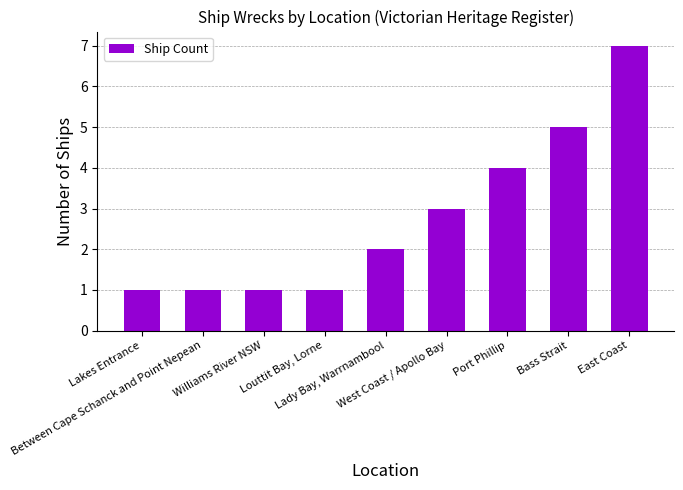

What is the ratio of the value at Between Cape Schanck and Point Nepean to the value at East Coast?

0.1